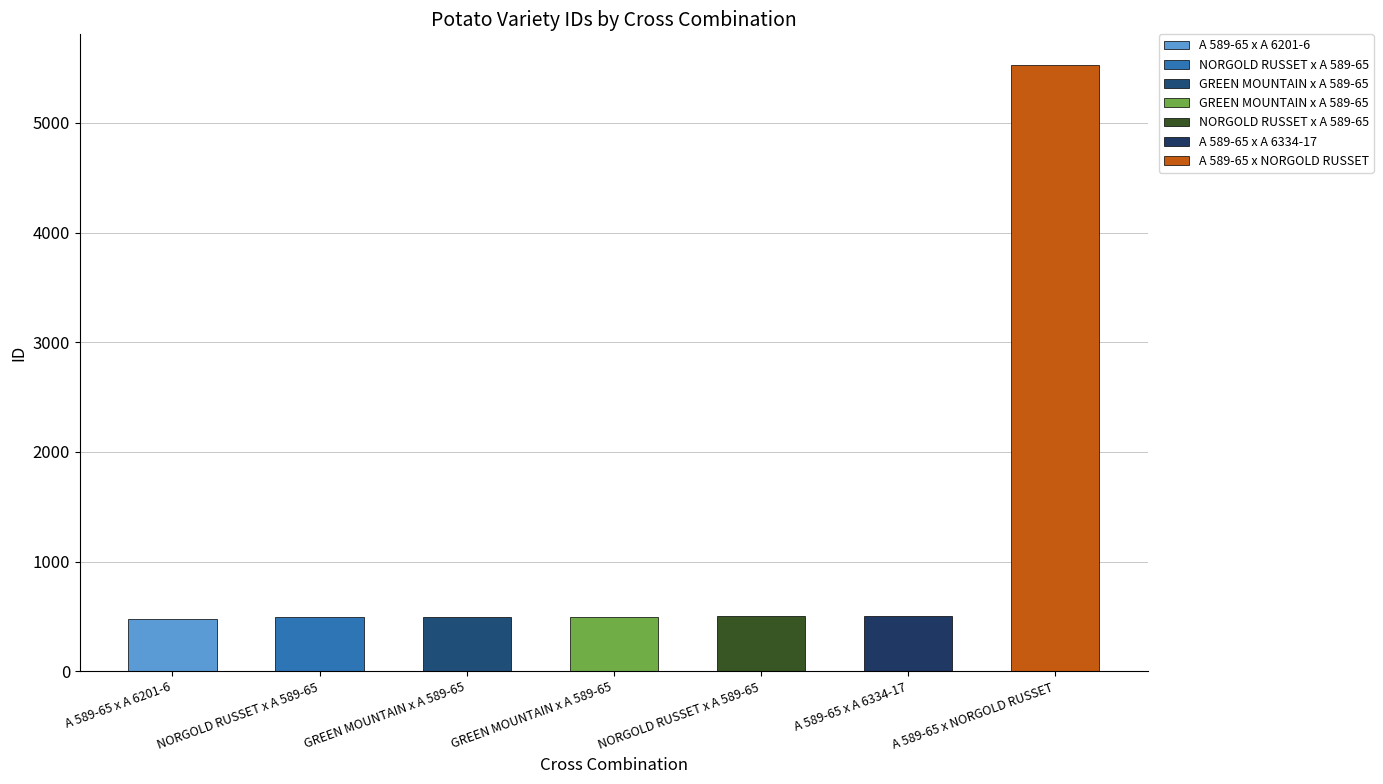

Are the bars horizontal?

No